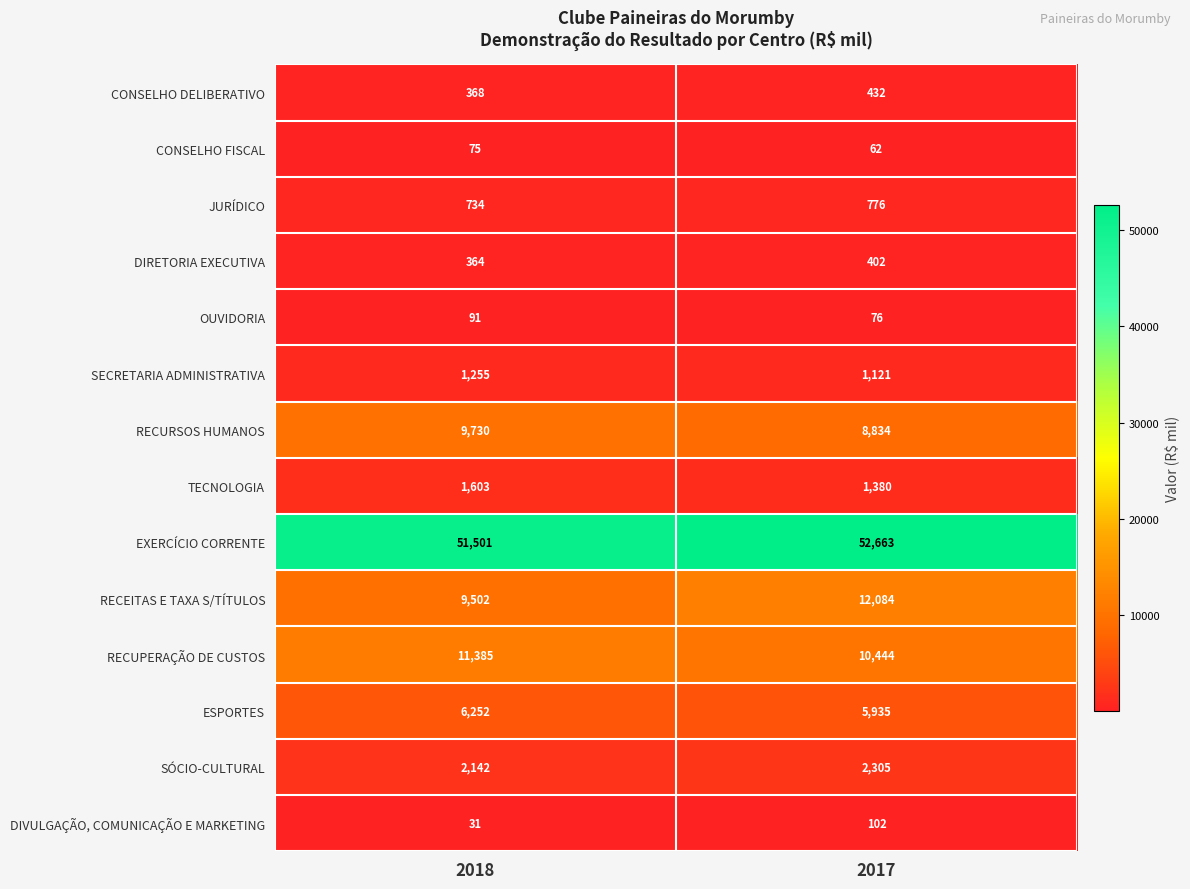

Which category has the lowest value across all series?

2018